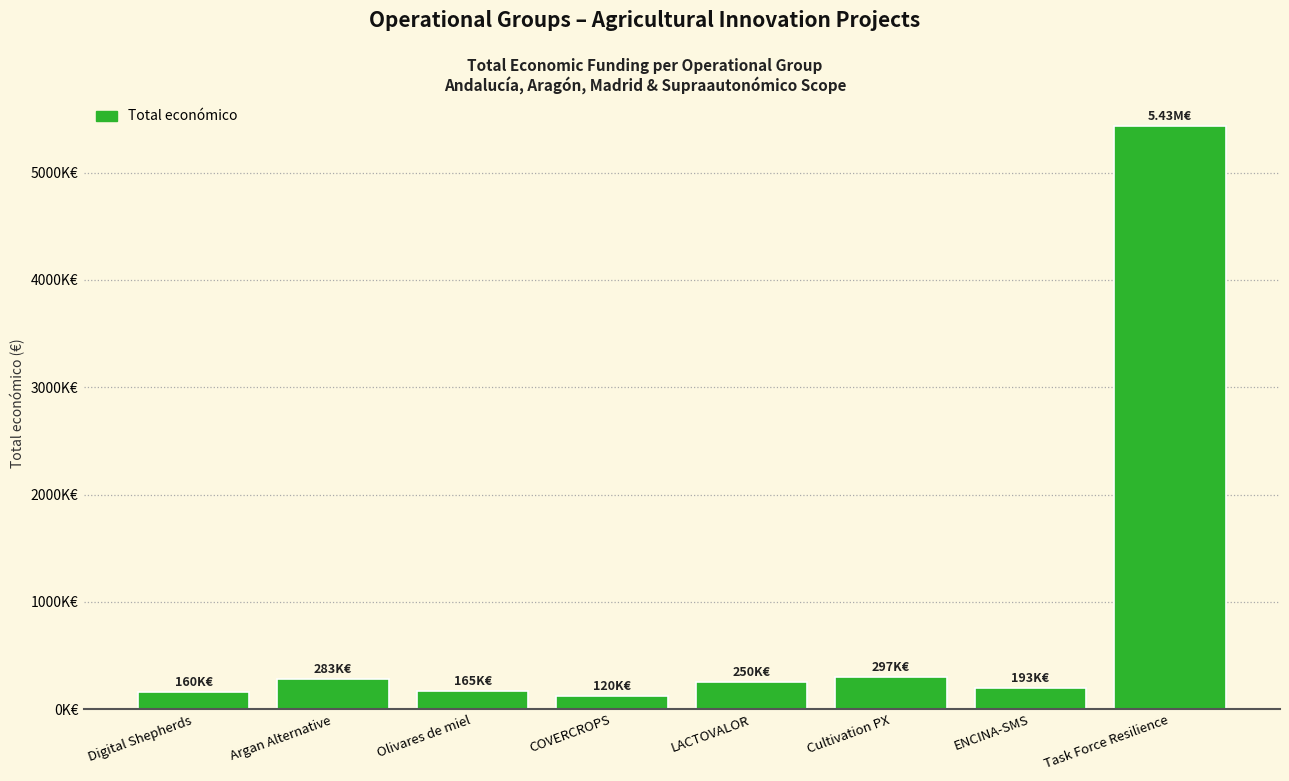

The value at Task Force Resilience is 5433552. True or false?

True